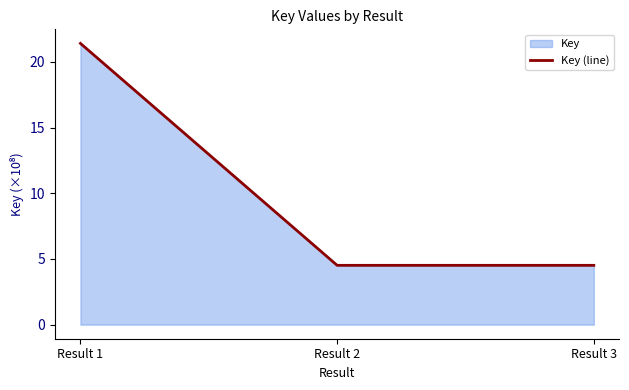

Approximately how many times larger is the value at Result 3 compared to Result 1?

0.2